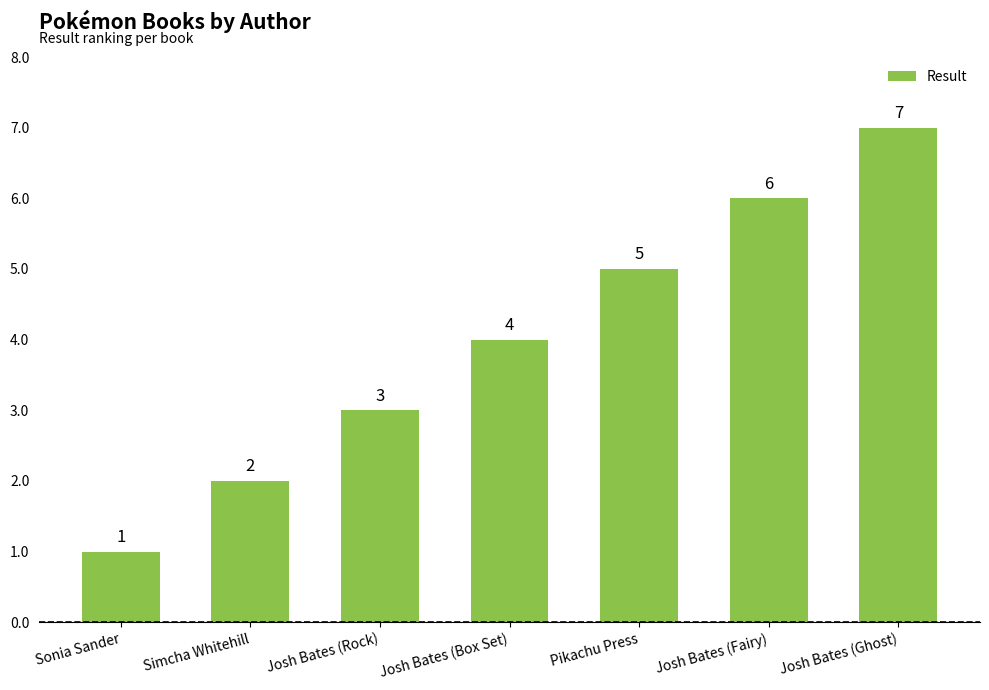

What is the change in value from Josh Bates (Rock) to Pikachu Press?

+2